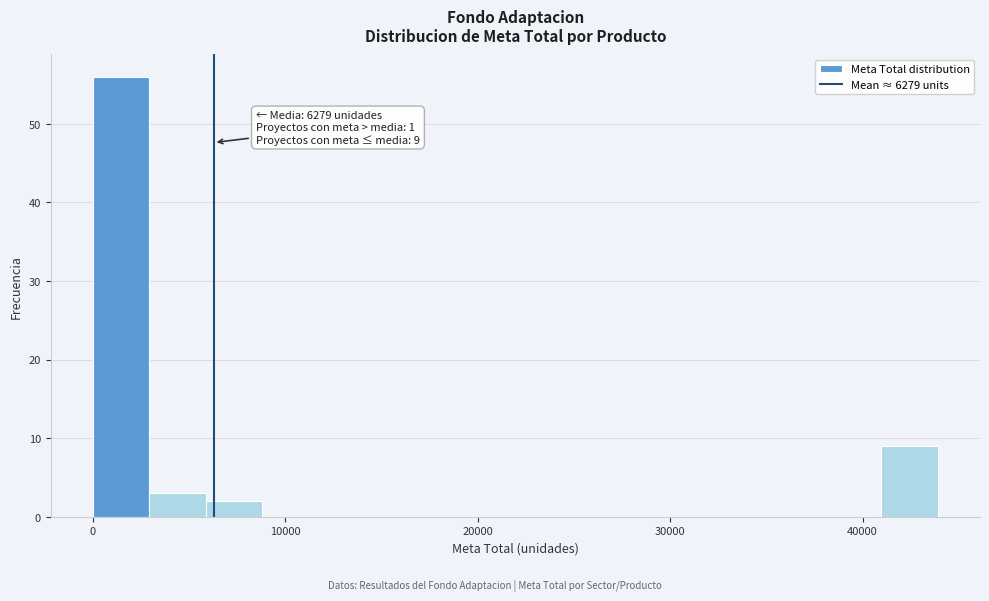

Around what value on the x-axis is the tallest bar? Give the approximate position of its centre, as read against the axis.

1000